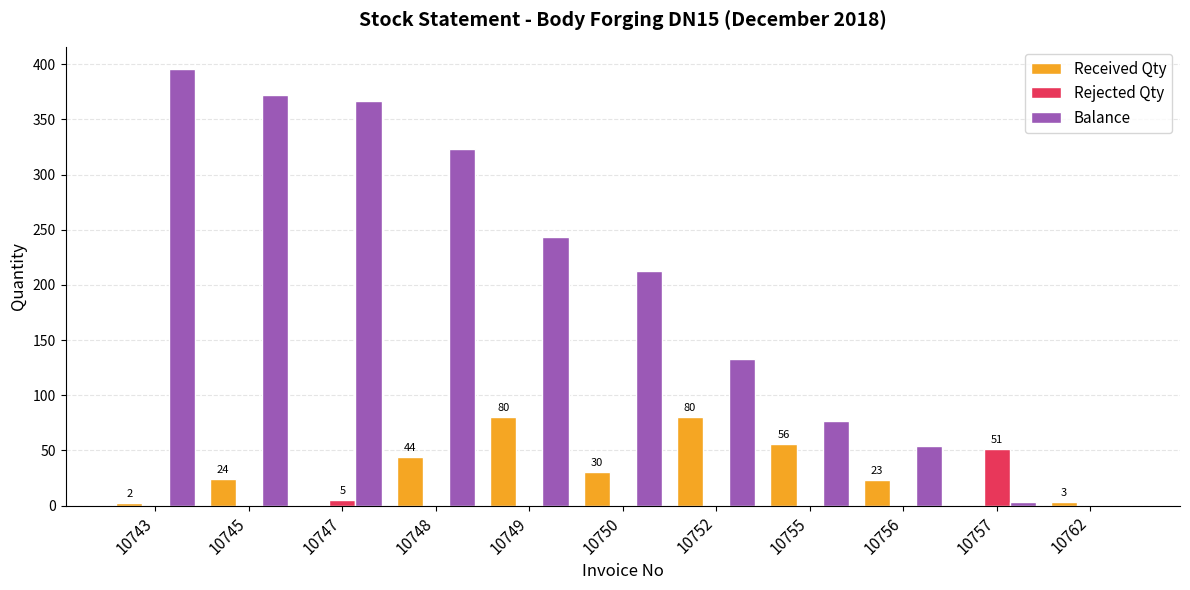

What is the maximum value shown in the chart?

396